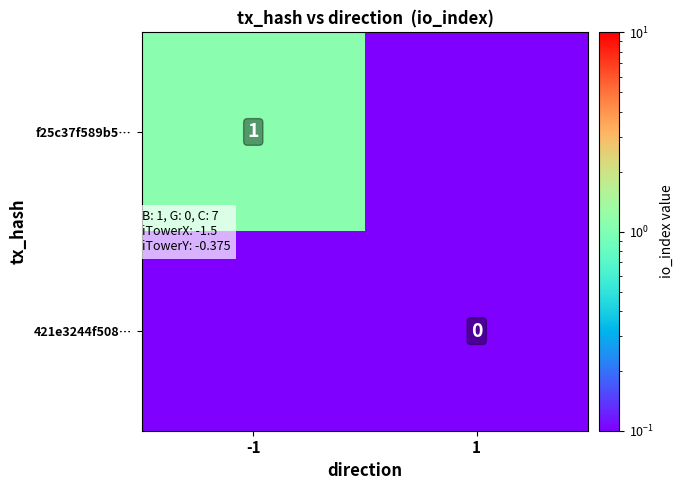

What is the total value across all series at 1?

0.2